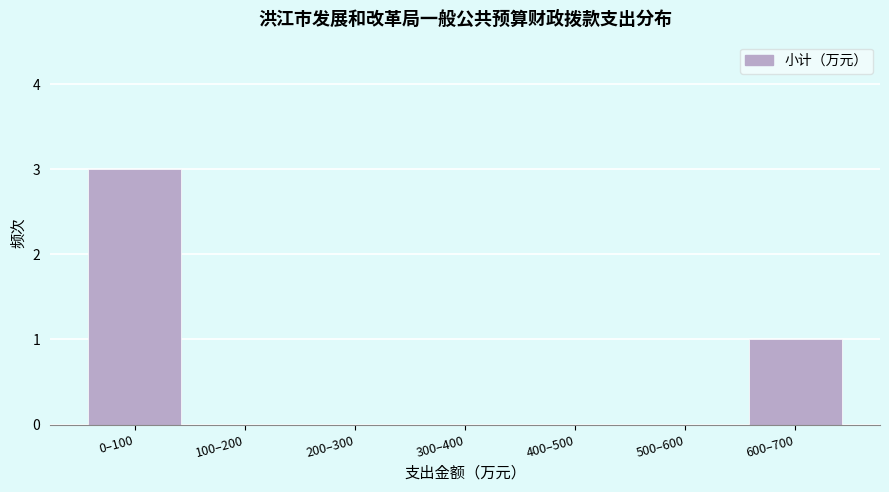

Reading left to right, list all the values displayed in this chart.

0–100=3	100–200=0	200–300=0	300–400=0	400–500=0	500–600=0	600–700=1